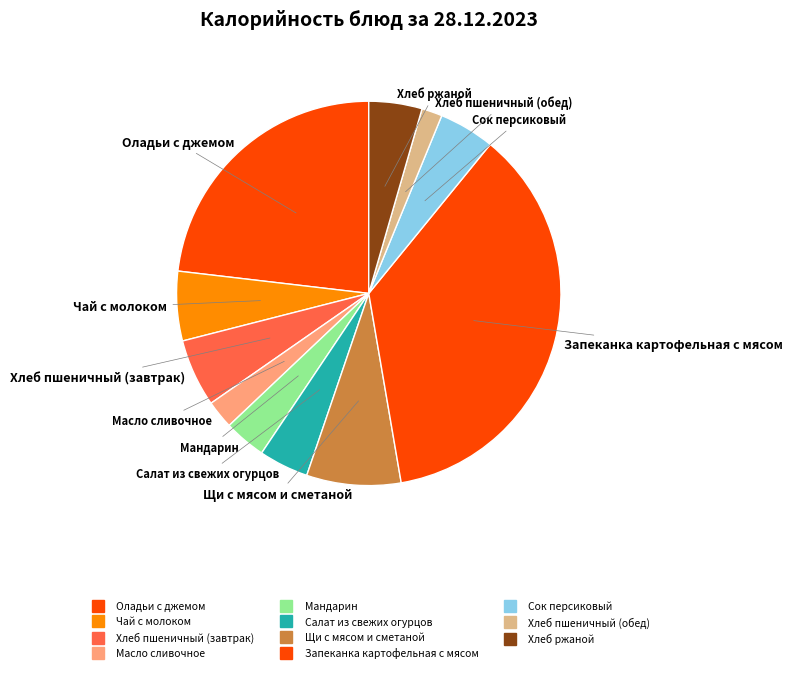

What is the total percentage of Масло сливочное and Хлеб пшеничный (завтрак)?

8.1%